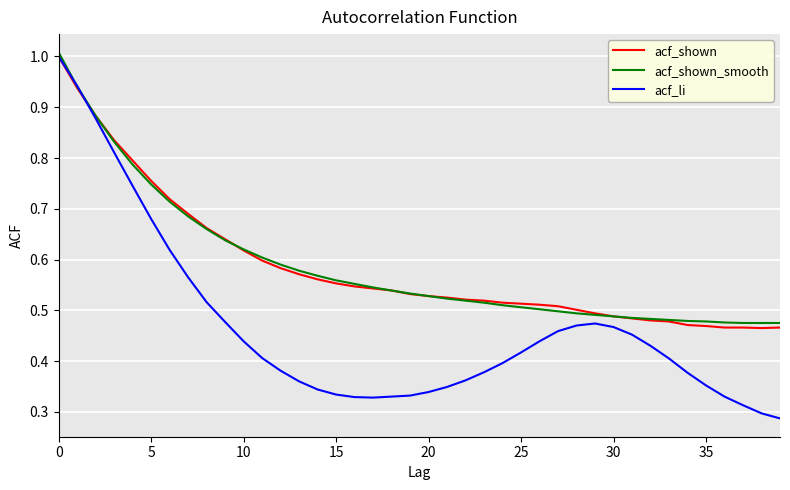

Which series has the largest range (max minus min)?

acf_li